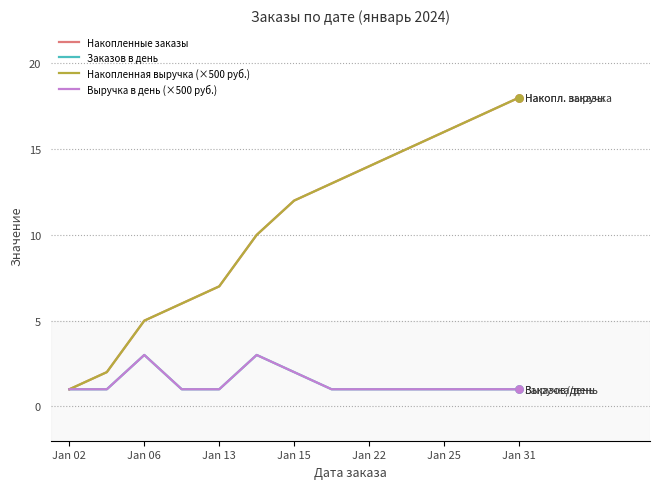

Is this an area chart (filled region under the line)?

No